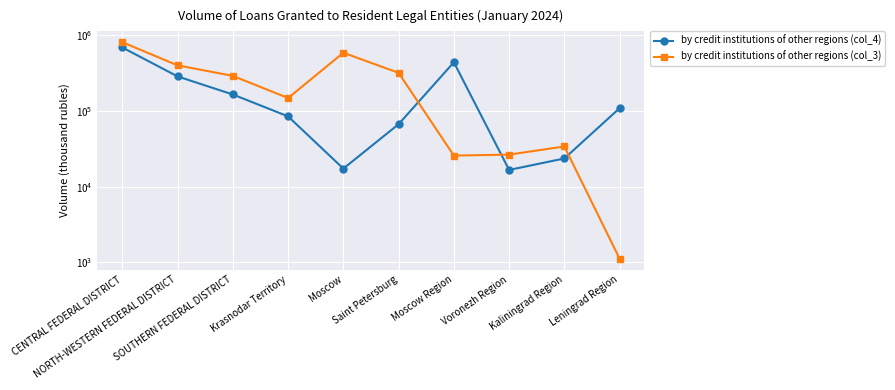

Reading right to left, list all the values displayed in this chart.

by credit institutions of other regions (col_4): 108474	23553	16628	437300	66724	17301	84533	164398	284545	685230
by credit institutions of other regions (col_3): 1120	33895	26463	25698	317196	583920	147634	289213	398407	804379